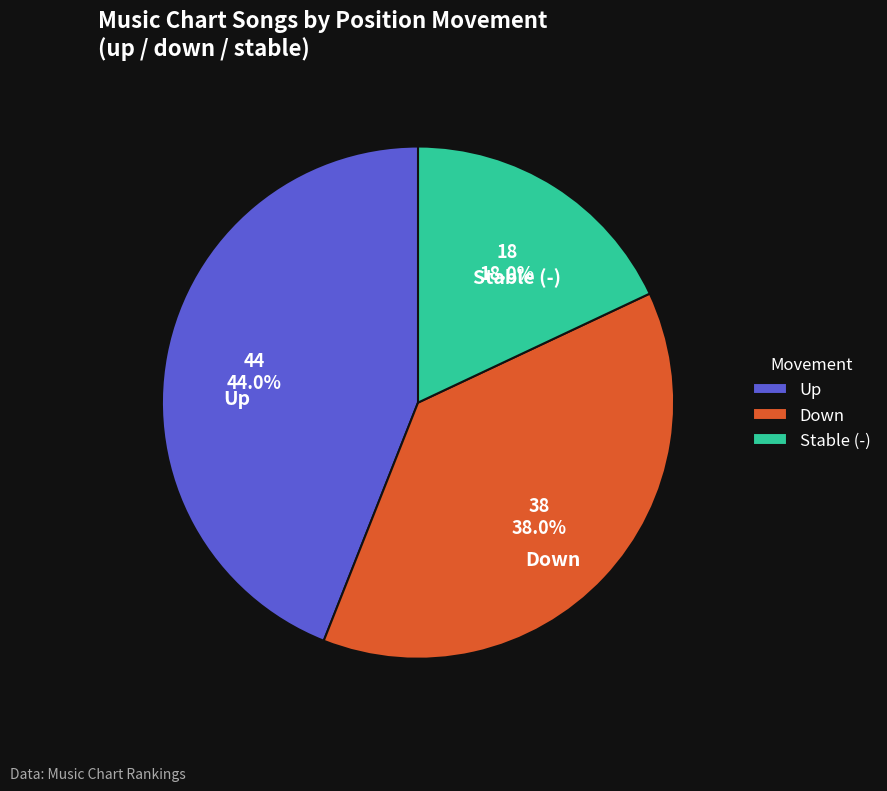

Approximately how many times larger is the value at Stable (-) compared to Down?

0.5